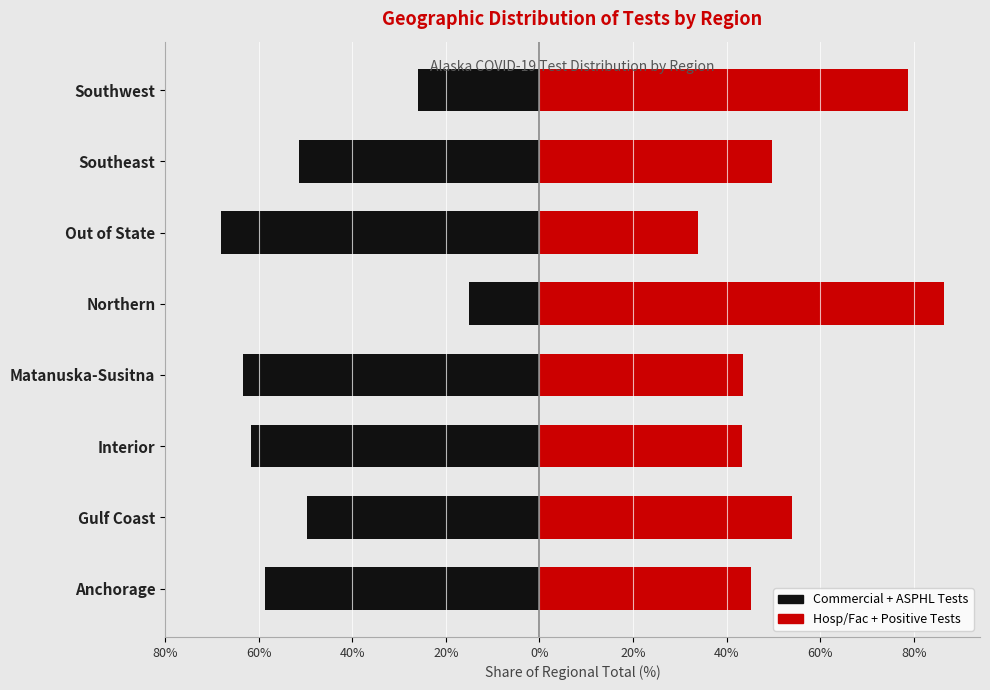

Is the value of Commercial + ASPHL Tests at Northern greater than the value of Hosp/Fac + Positive Tests at Southwest?

No